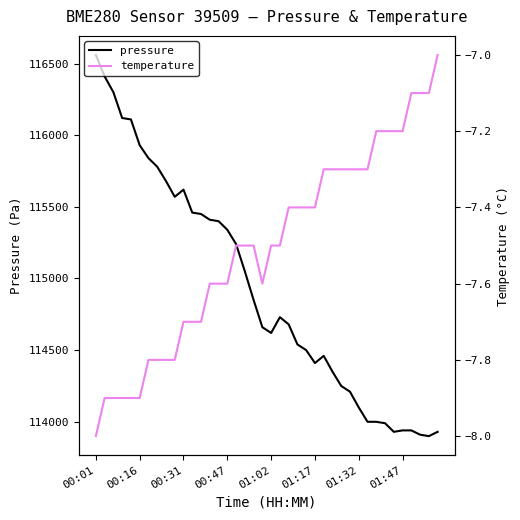

Read the pressure value at 01:02.

114620.0